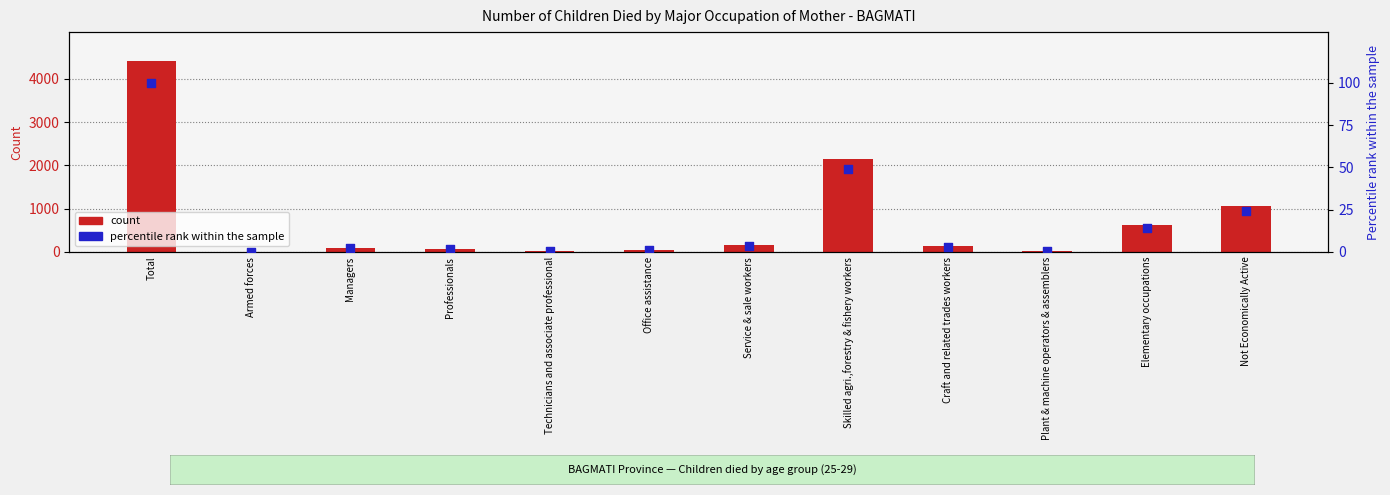

Which series reaches the maximum Y coordinate?

count